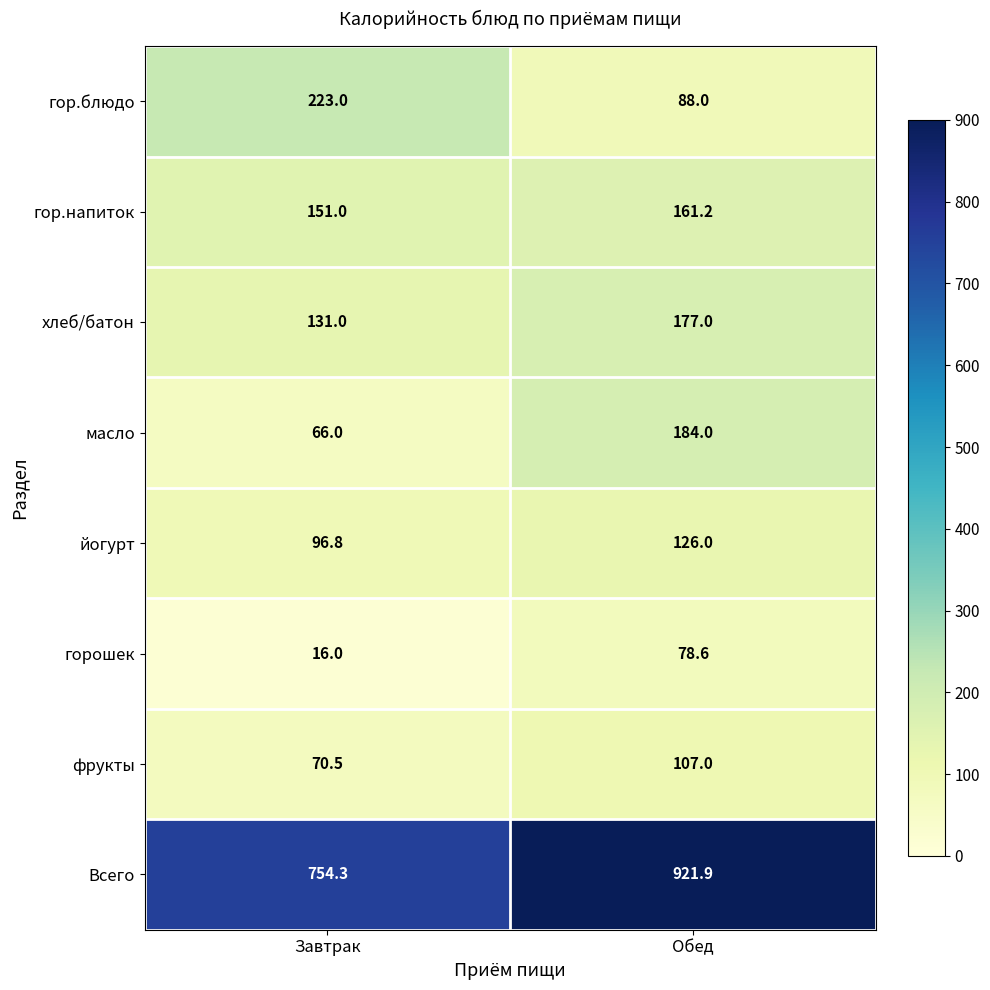

What is the spread (max minus min) of values at Обед?

843.3